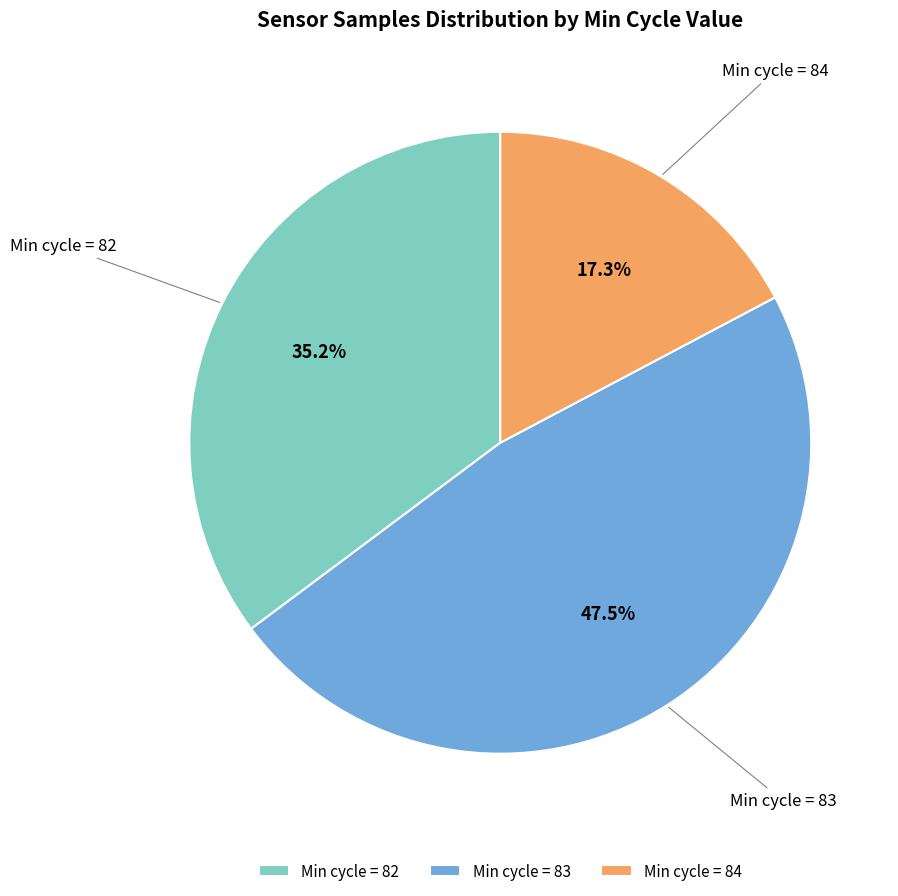

Rank the categories by value from highest to lowest.

Min cycle = 83, Min cycle = 82, Min cycle = 84